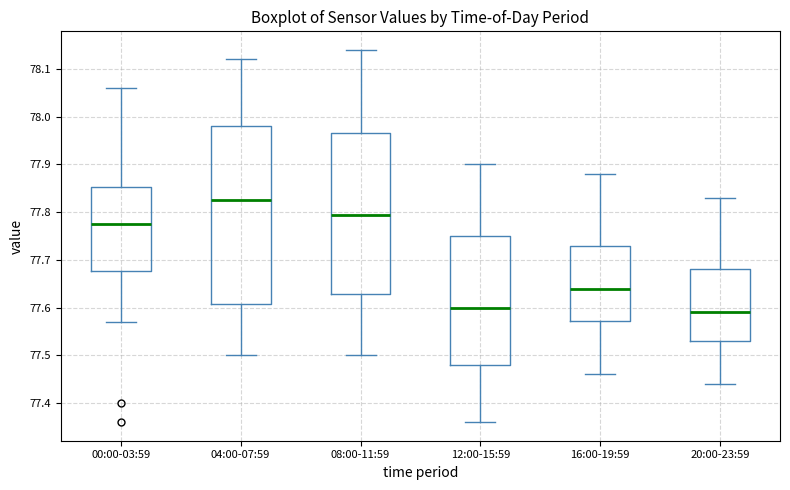

Reading left to right, read every box against the y-axis: the position of its median line, the range the box covers, and the ends of its whiskers. The values are not printed on the chart, so give them approximately, as read against the axis.

00:00-03:59: median 77.78, box 77.68 to 77.85, whiskers 77.57 to 78.06
04:00-07:59: median 77.83, box 77.61 to 77.98, whiskers 77.50 to 78.12
08:00-11:59: median 77.80, box 77.63 to 77.97, whiskers 77.50 to 78.14
12:00-15:59: median 77.60, box 77.48 to 77.75, whiskers 77.36 to 77.90
16:00-19:59: median 77.64, box 77.57 to 77.73, whiskers 77.46 to 77.88
20:00-23:59: median 77.59, box 77.53 to 77.68, whiskers 77.44 to 77.83